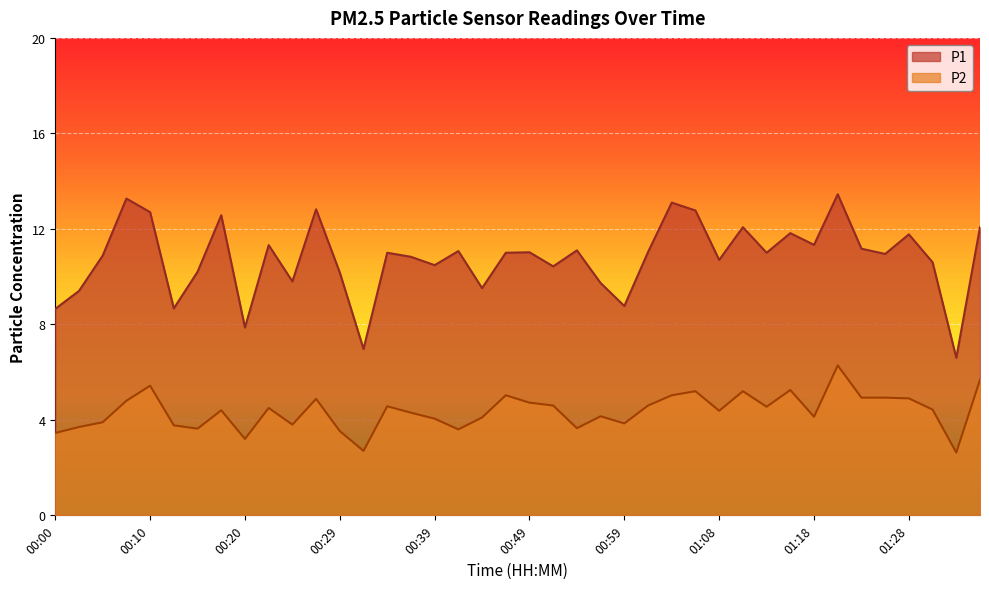

What is the average value of the P2 series?

4.4